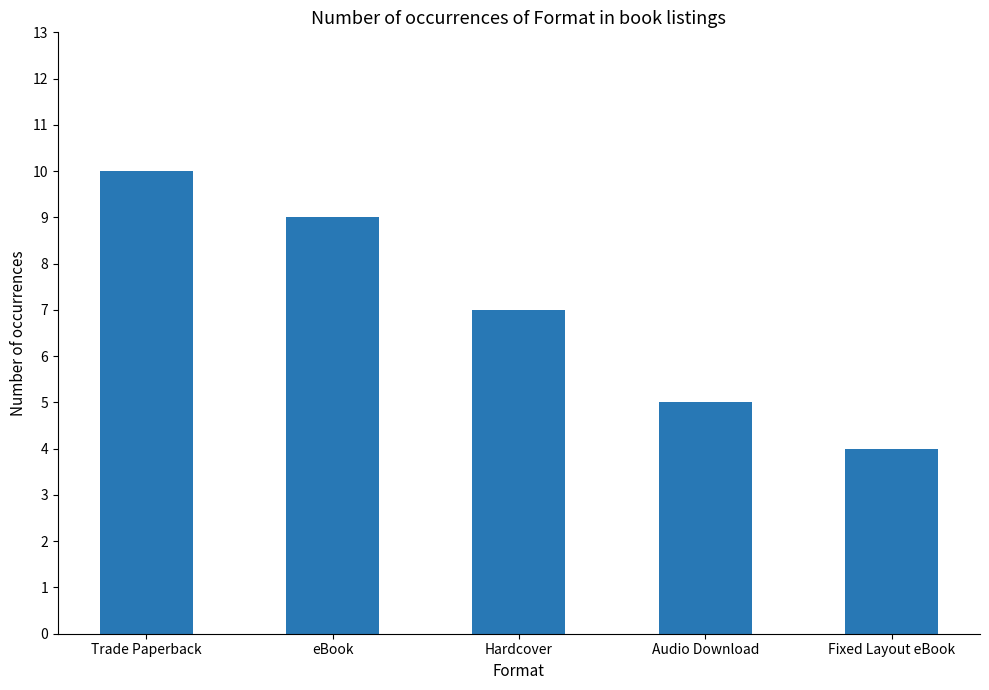

Approximately how many times larger is the value at Hardcover compared to Trade Paperback?

0.7